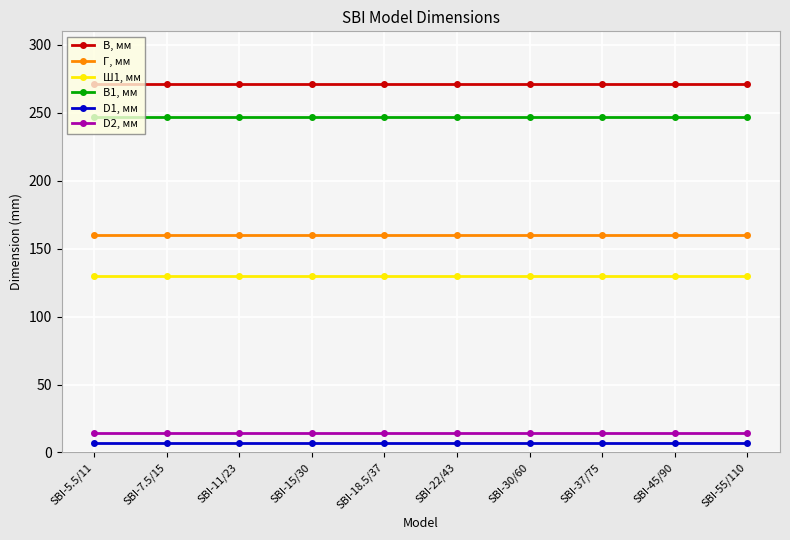

Rank the series by their maximum value, from highest to lowest.

В, мм, В1, мм, Г, мм, Ш1, мм, D2, мм, D1, мм